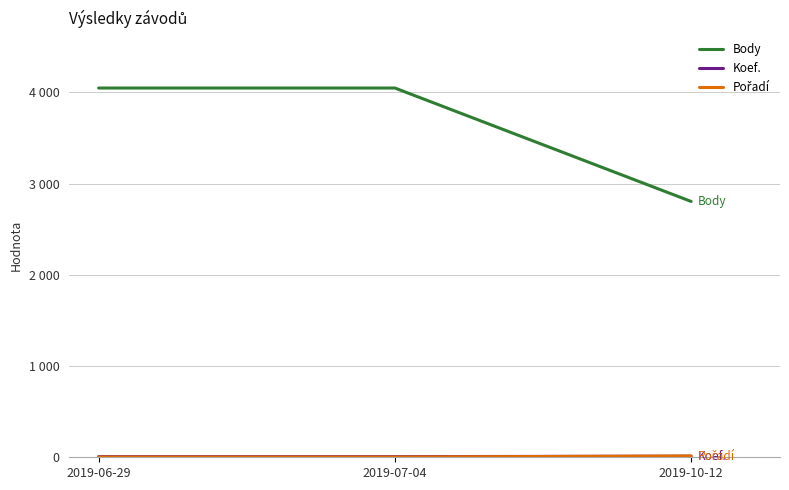

Which series has the widest spread of values?

Body